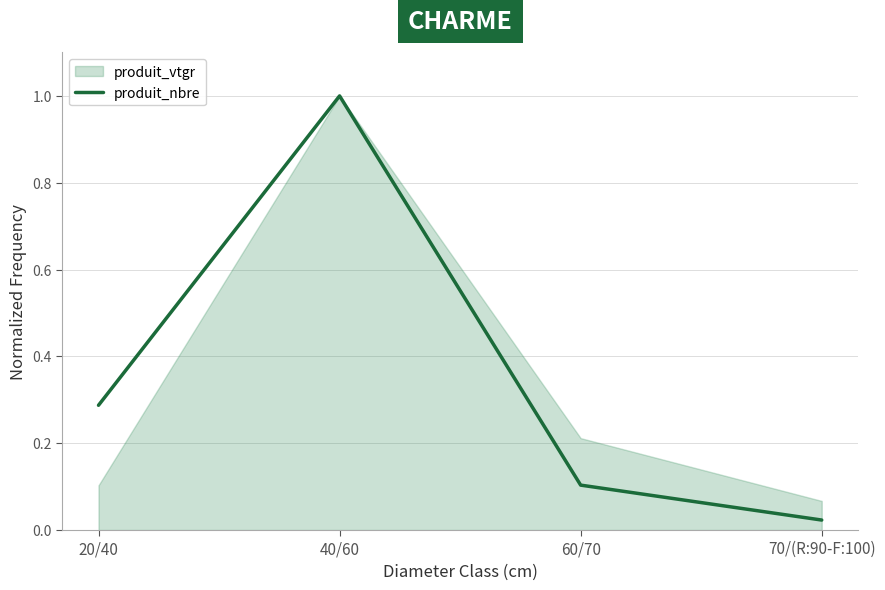

Is it true that the value at 20/40 is 0.3?

True